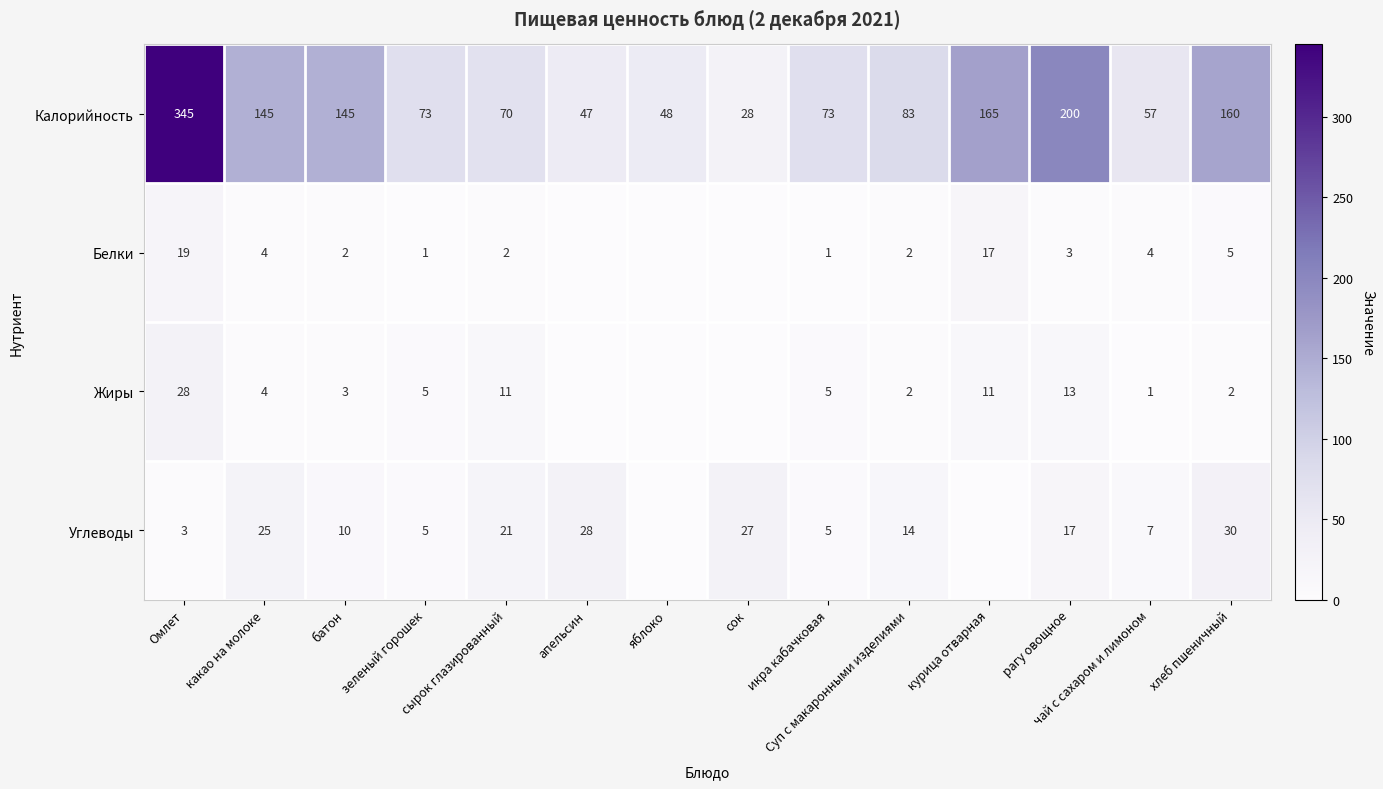

Is the value of Калорийность at чай с сахаром и лимоном greater than the value of Жиры at сырок глазированный?

Yes